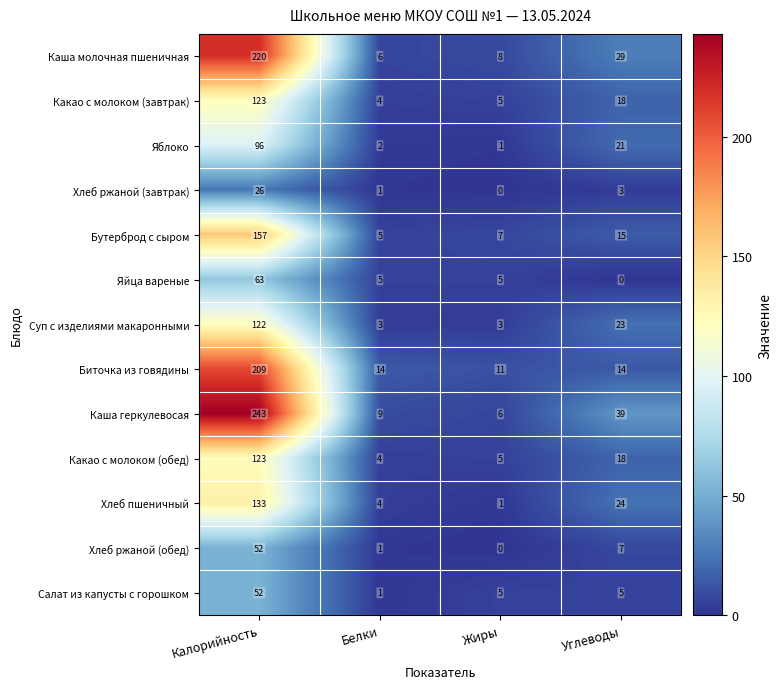

The value of Каша молочная пшеничная at Белки is 2. True or false?

False